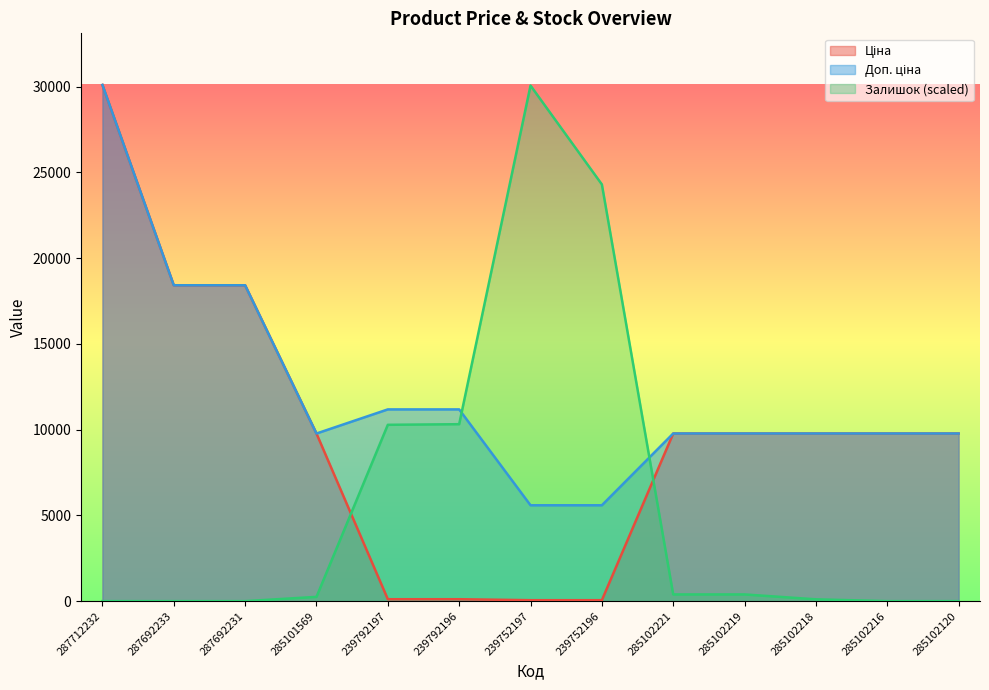

Reading left to right, extract all data points from this chart.

Ціна: 30102.8	18420.9	18420.9	9775.5	111.8	111.8	55.9	55.9	9775.5	9775.5	9775.5	9775.5	9775.5
Доп. ціна: 30102.8	18420.9	18420.9	9775.5	11182.0	11182.0	5591.0	5591.0	9775.5	9775.5	9775.5	9775.5	9775.5
Залишок: 0.0	0.0	0.0	249.1	10283.3	10318.9	30067.2	24302.8	391.4	391.4	106.7	0.0	0.0